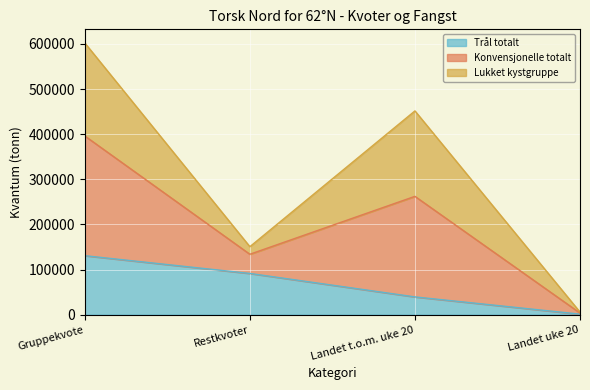

At which label does Trål totalt reach its peak?

Gruppekvote